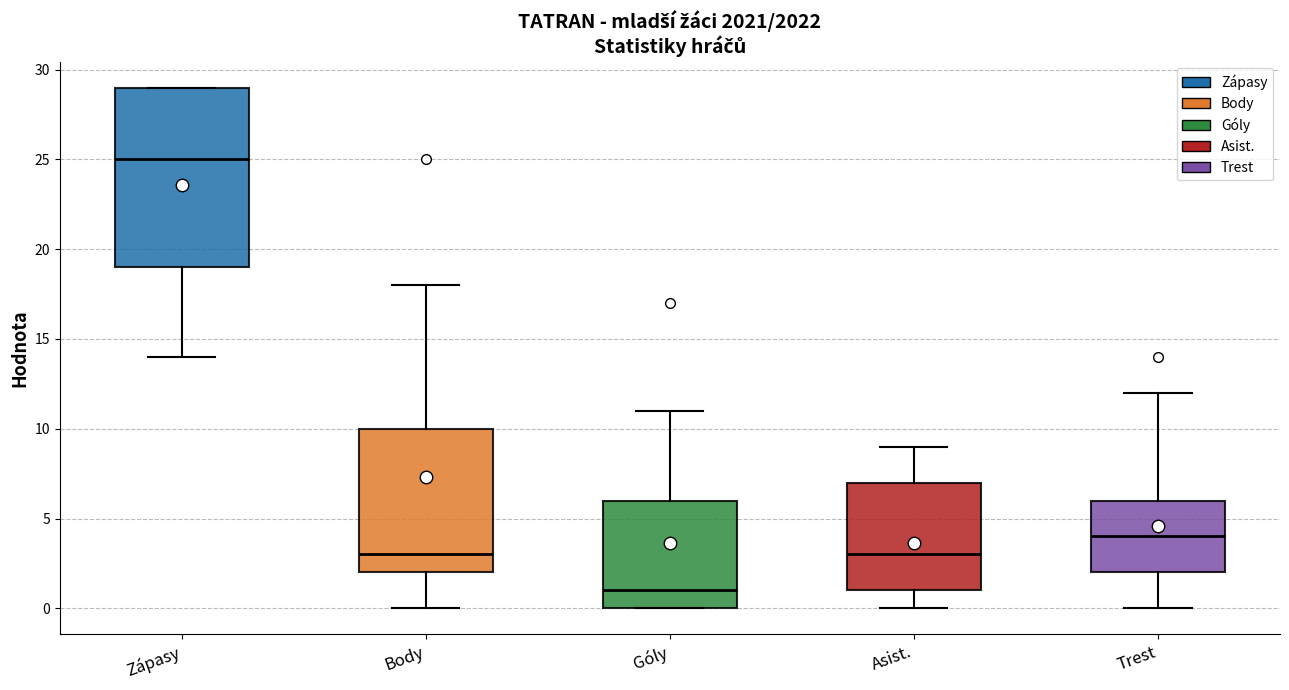

Which box is the tallest, from its lower edge to its upper edge?

Zápasy